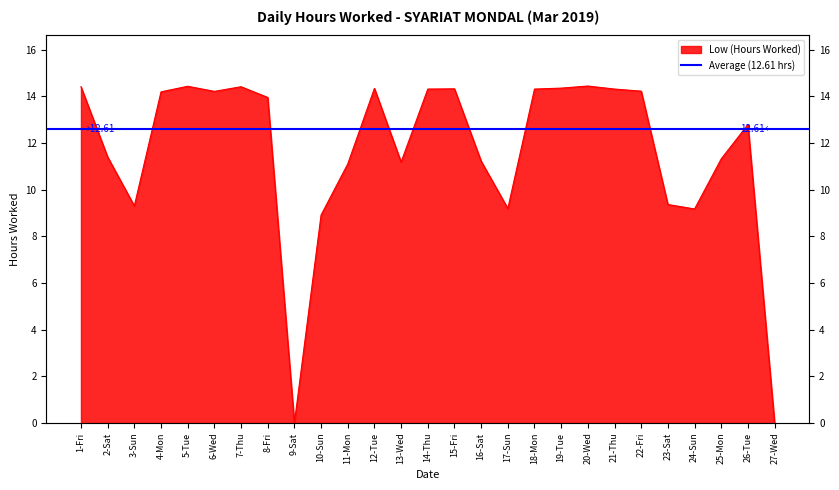

At which category does the data reach its first local valley?

3-Sun